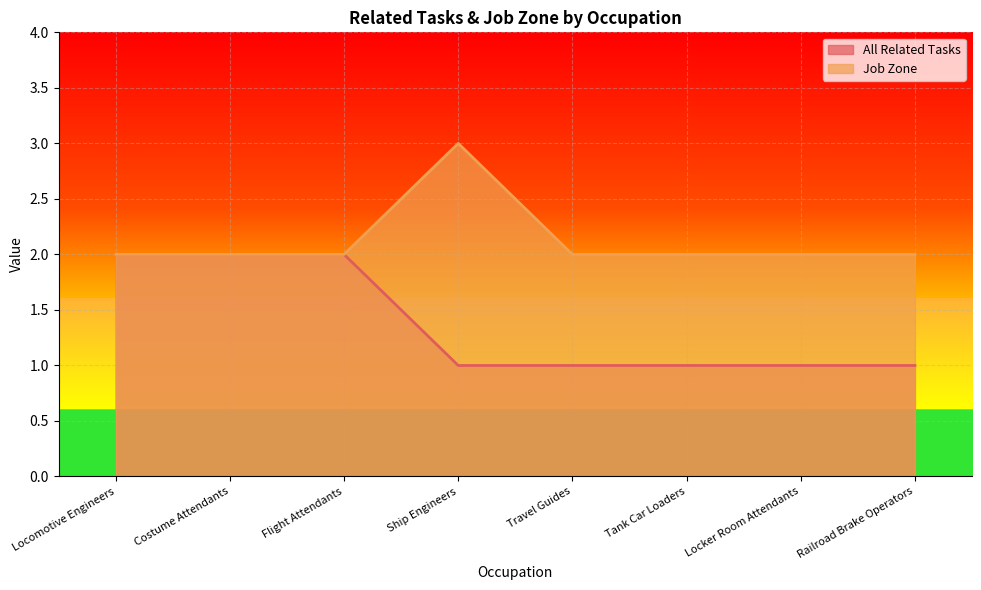

What is the difference between the maximum and minimum values in the Job Zone series?

1